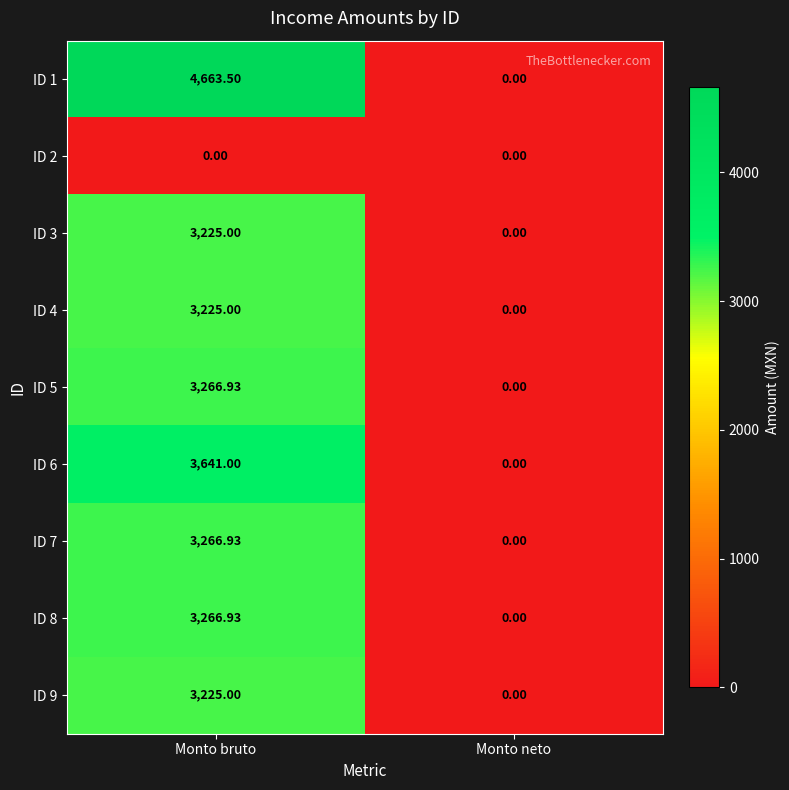

At how many categories does at least one series exceed 1479?

1